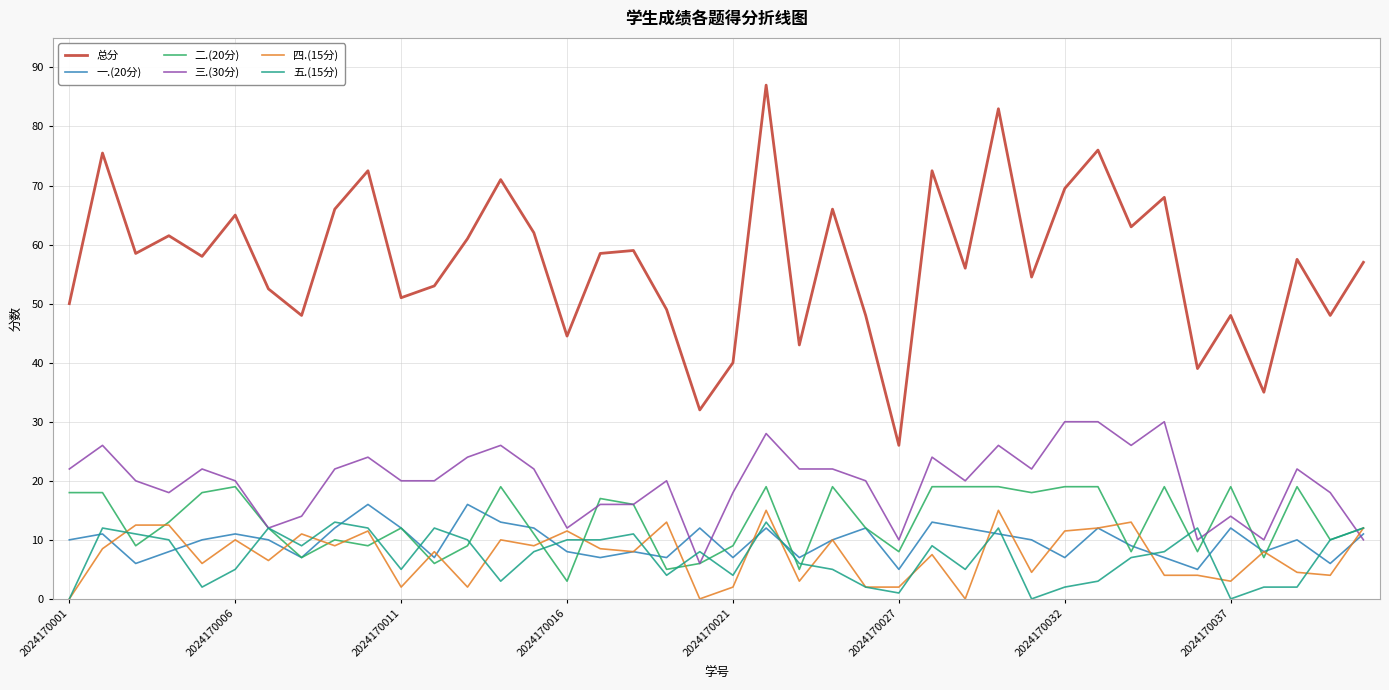

Which series has the largest total across all categories?

总分